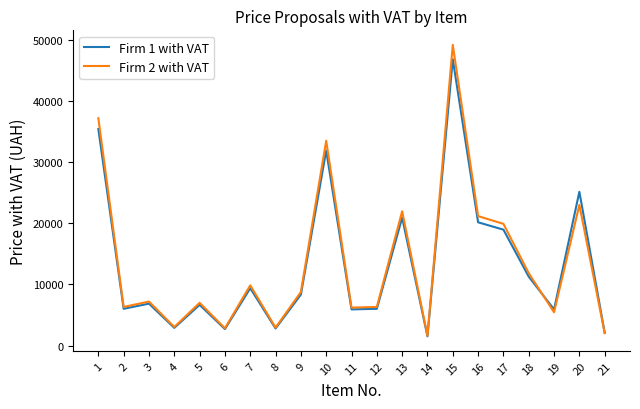

In Firm 2 with VAT, how many points are higher than both neighbors (excluding endpoints)?

7